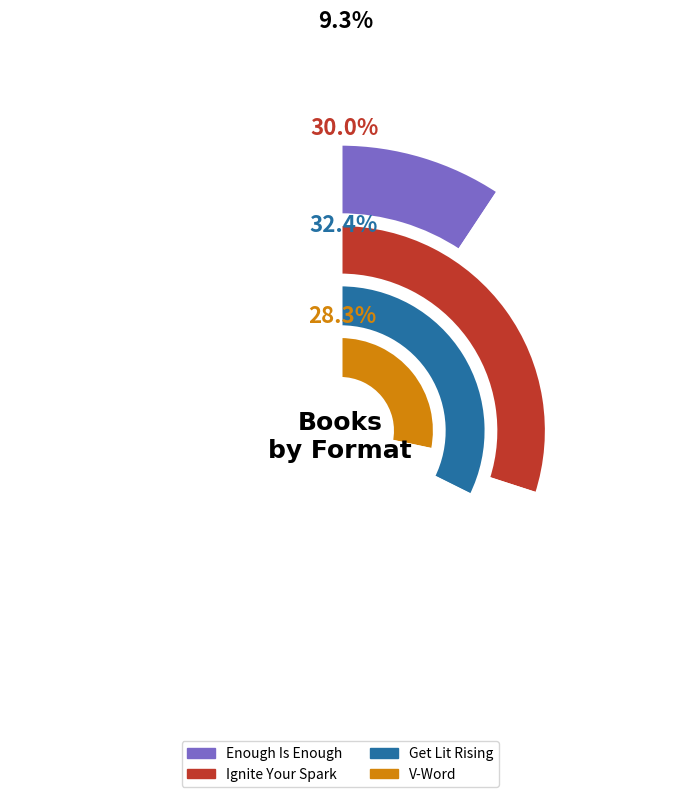

Is V-Word the majority of the pie?

No